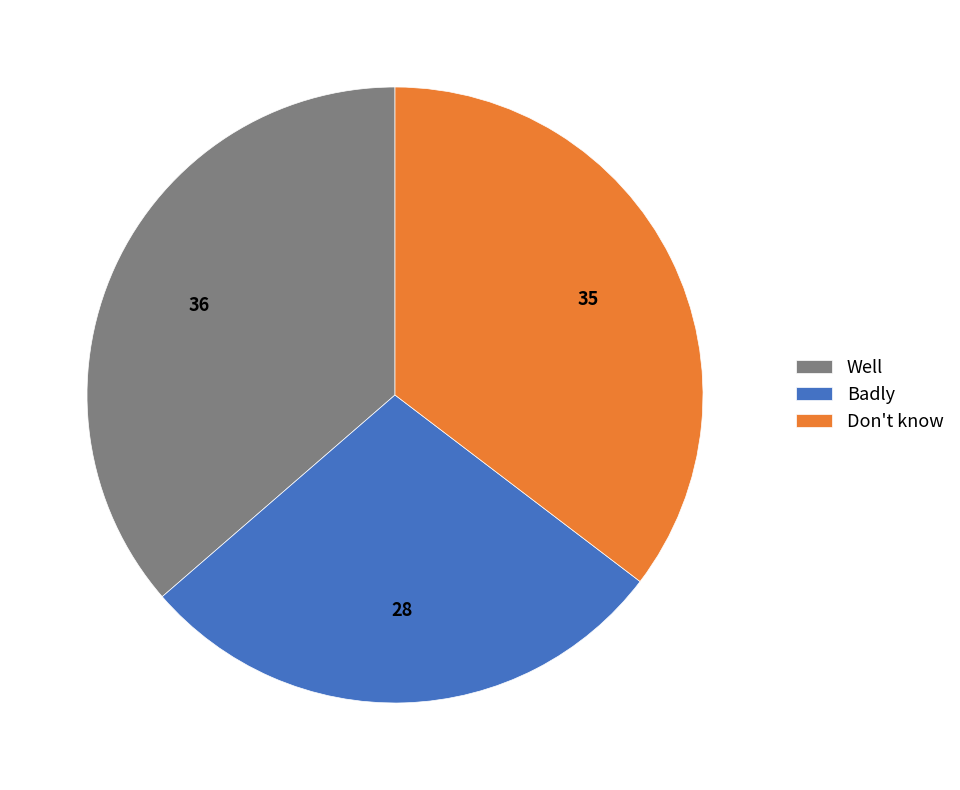

Rank the categories by value from lowest to highest.

Badly, Don't know, Well